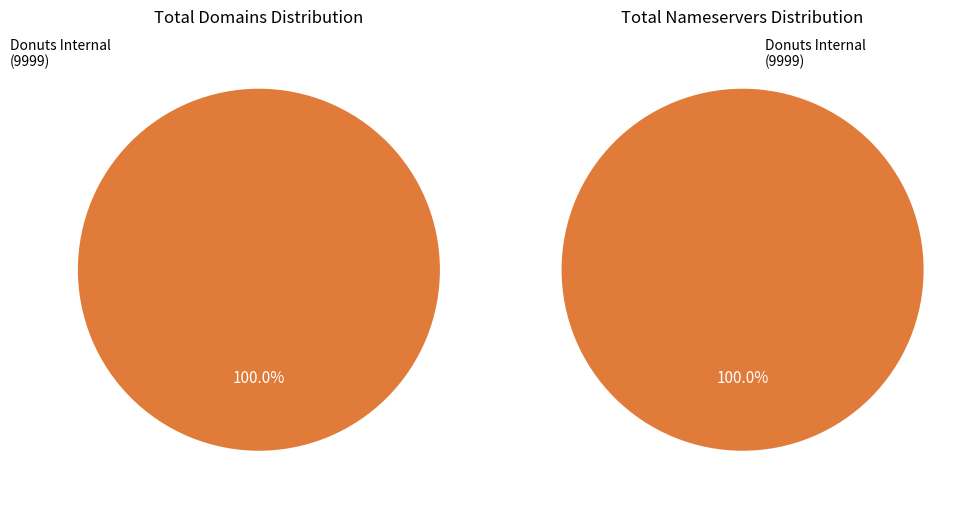

Is it true that Donuts Internal (9998) is 0% of the pie?

True